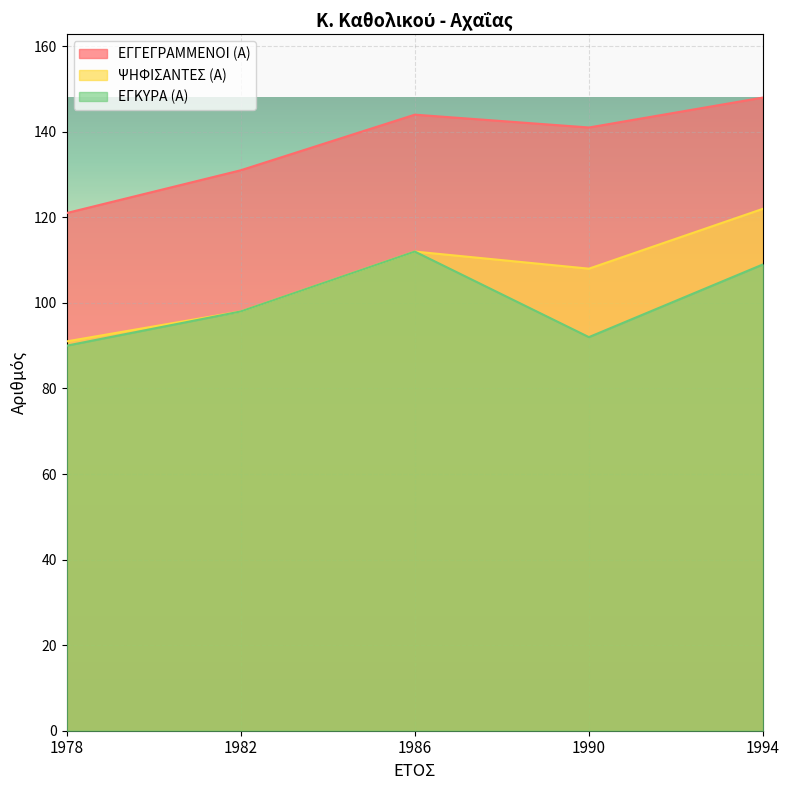

What is the value of the ΕΓΓΕΓΡΑΜΜΕΝΟΙ (Α) point at the 3rd from the left?

144